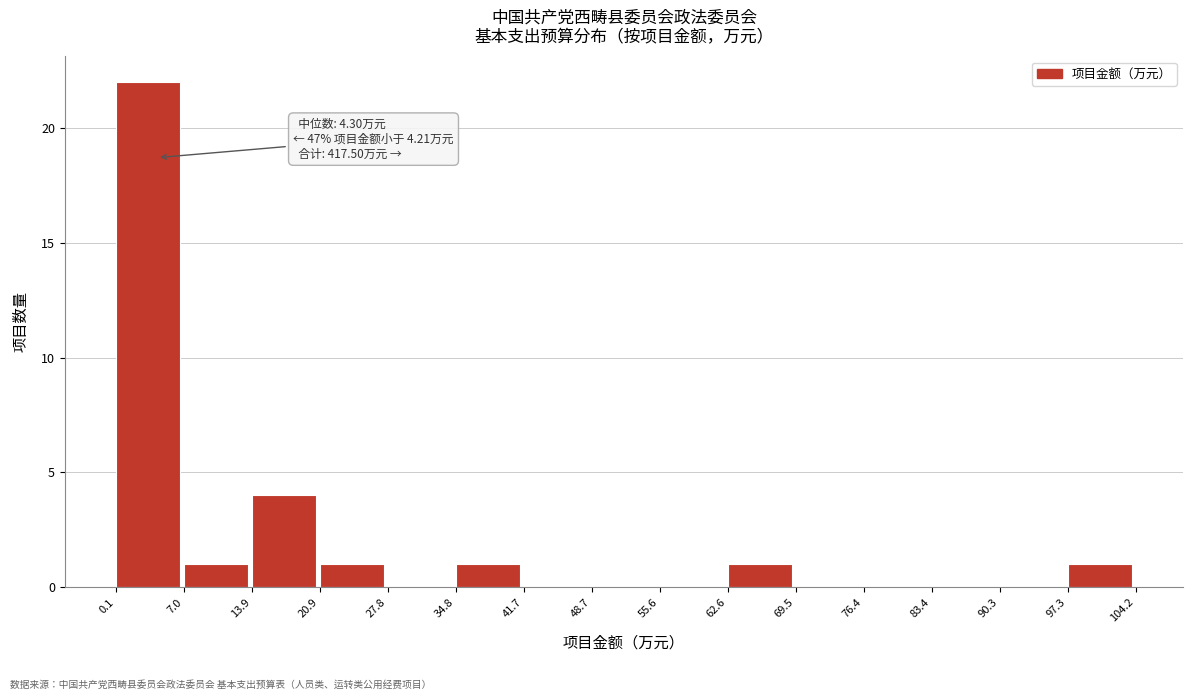

Which range on the x-axis has the tallest bar?

0.1 to 7.0